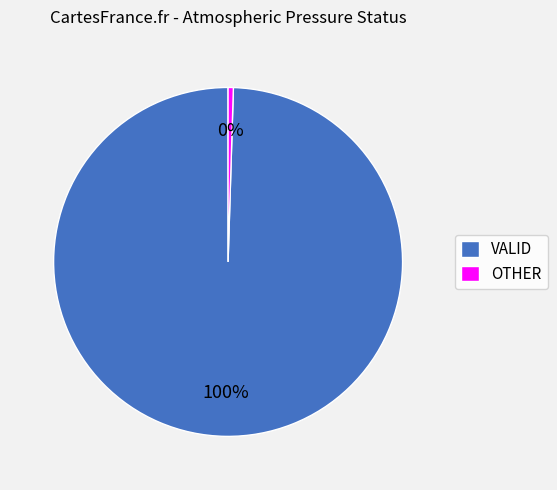

To the nearest percent, what is the average slice percentage?

50%